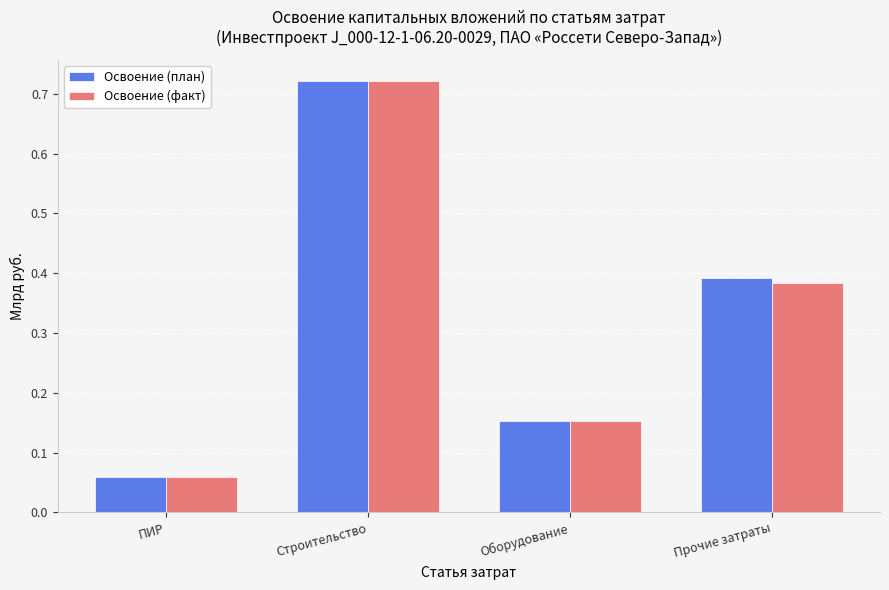

True or false: Освоение (план) has a value of 1.0 at Строительство.

False